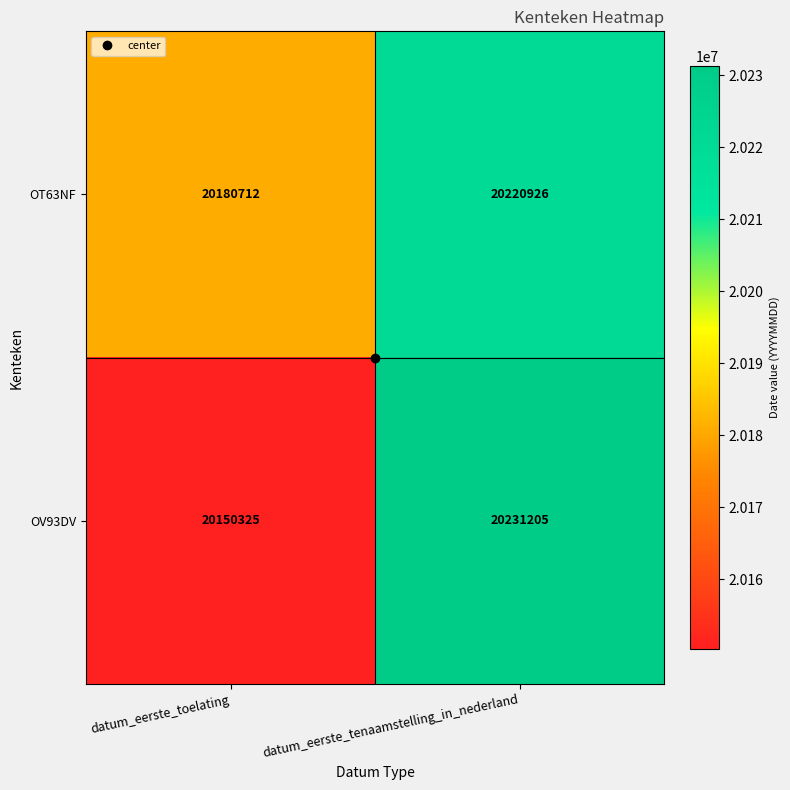

What is the sum of the OV93DV values at datum_eerste_toelating and datum_eerste_tenaamstelling_in_nederland?

40381530